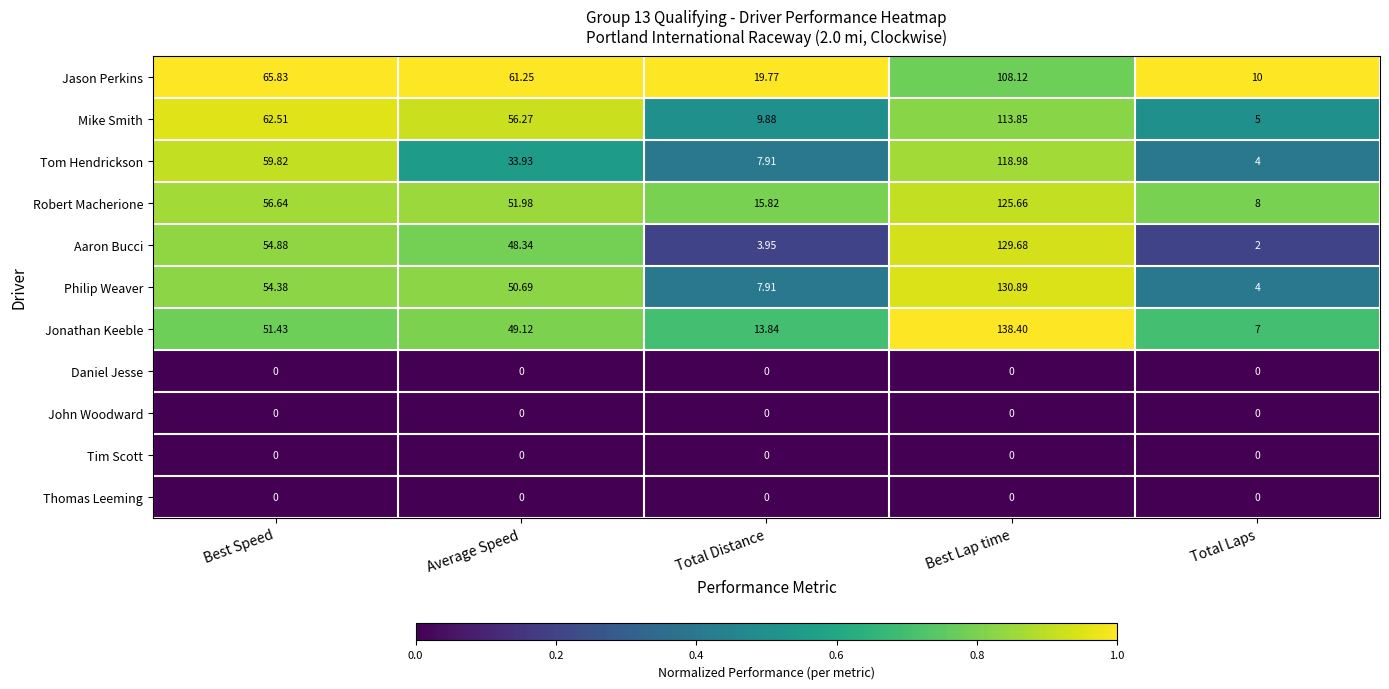

List the labels in order of Mike Smith value, largest first.

Best Lap time, Best Speed, Average Speed, Total Distance, Total Laps